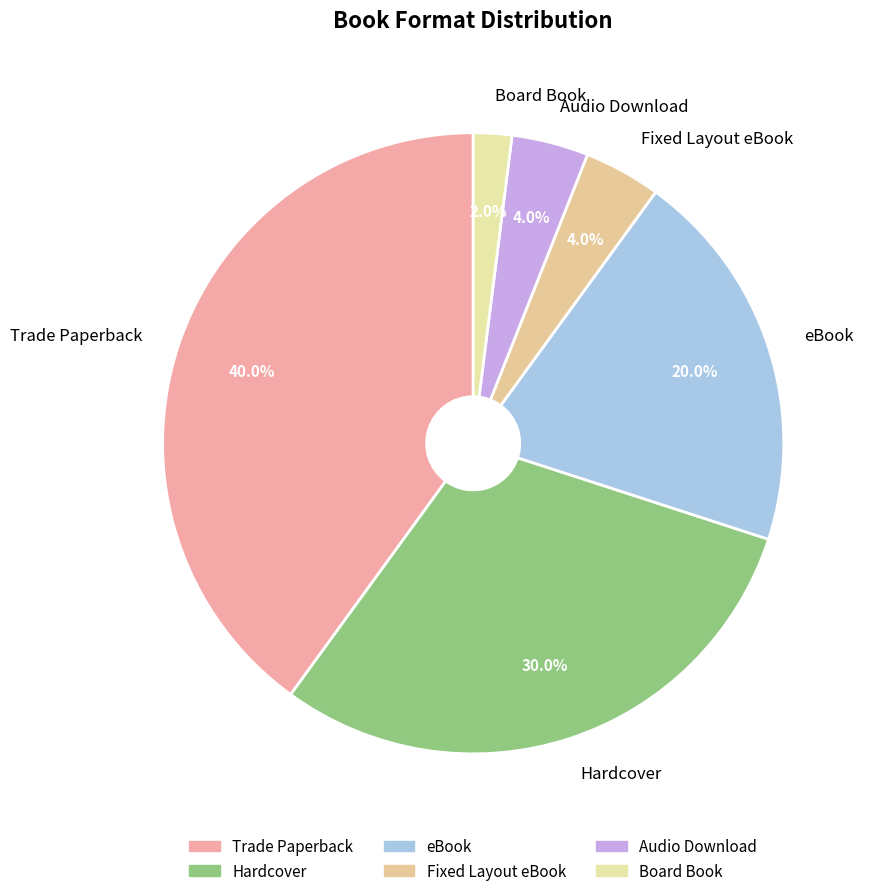

Does any single category account for the majority?

No